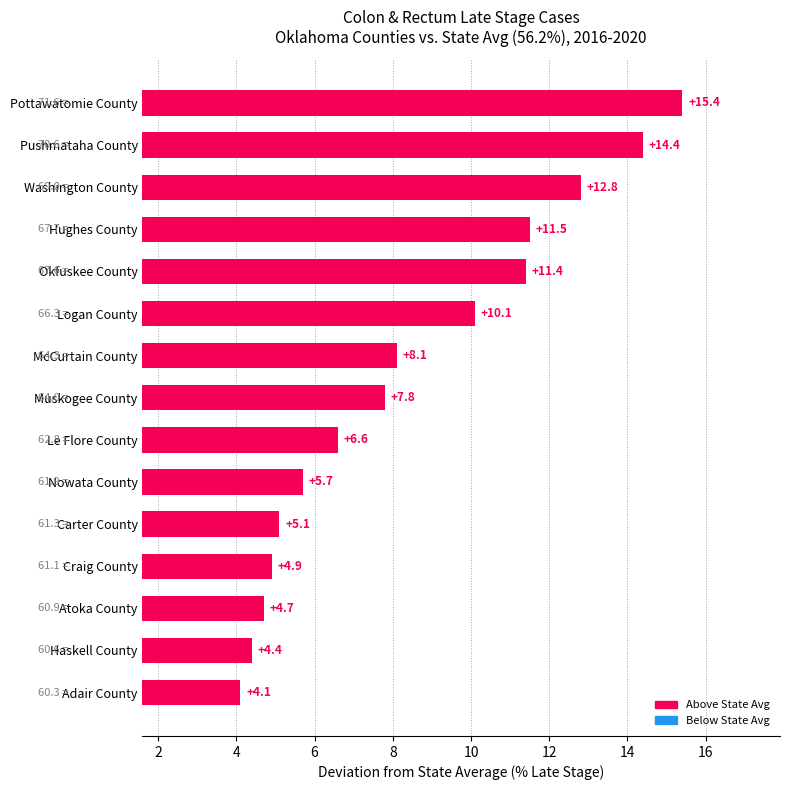

Count the number of data series in this chart.

1